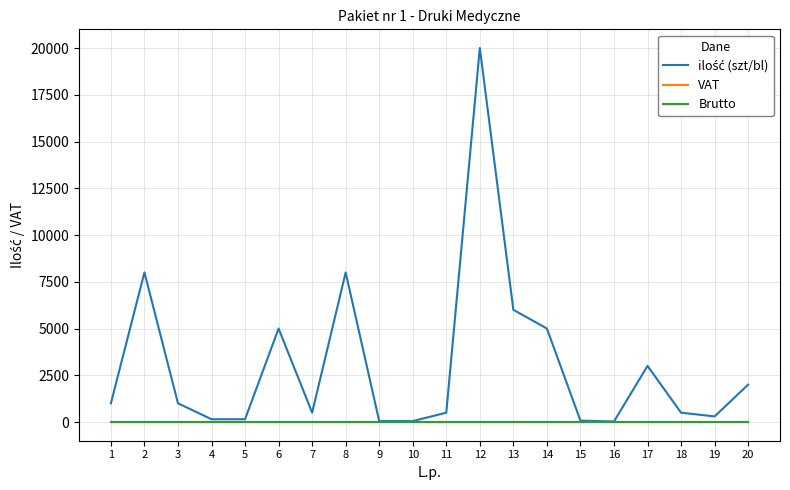

What is the maximum value shown in the chart?

20000.0